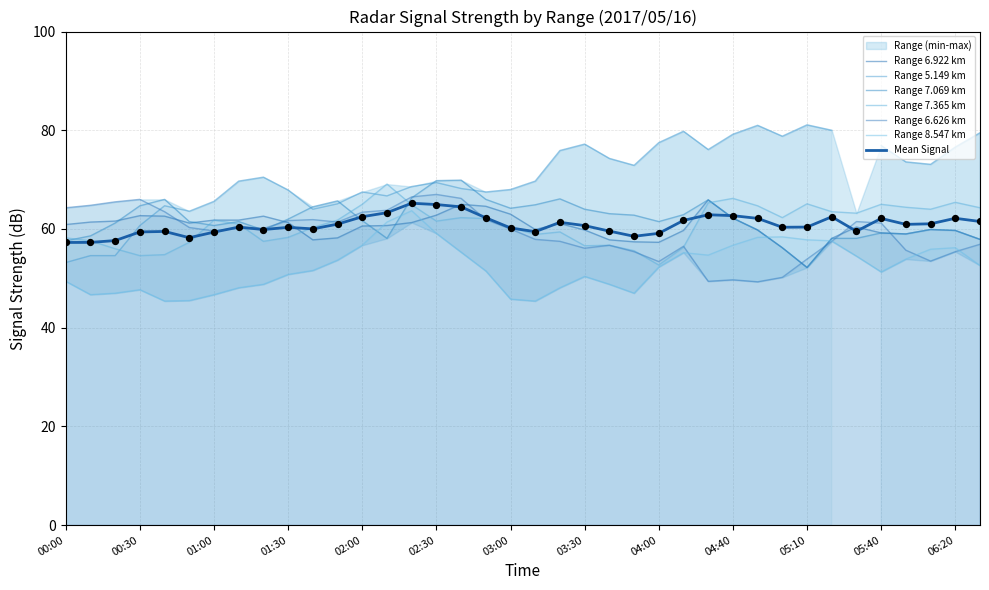

Which series contains the lowest Y value?

8.547